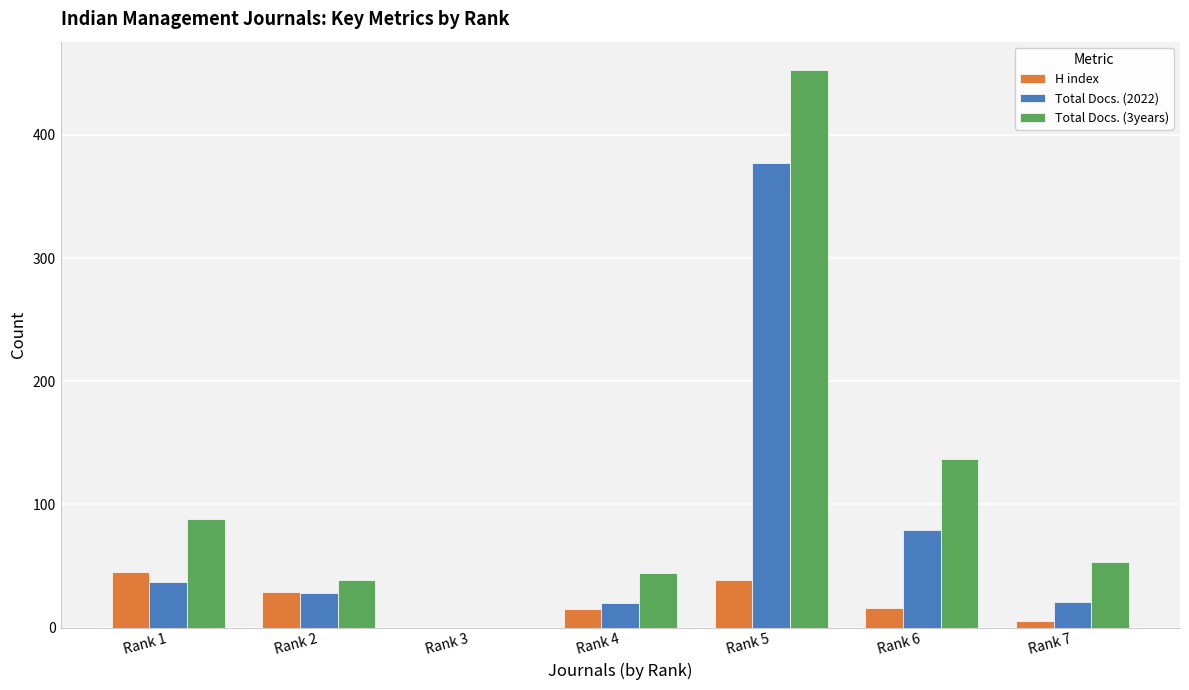

What is the highest value of the H index series?

45